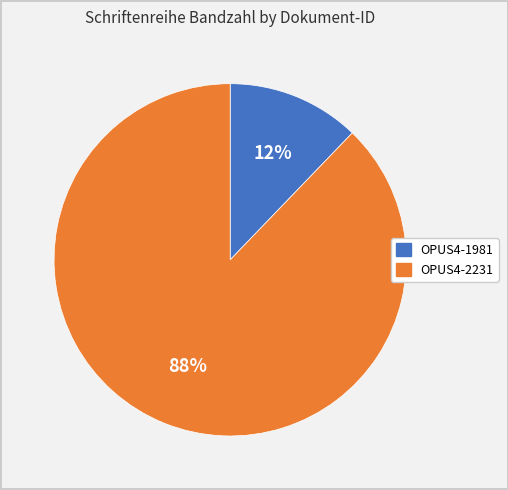

Does OPUS4-2231 represent more than half of the total?

Yes